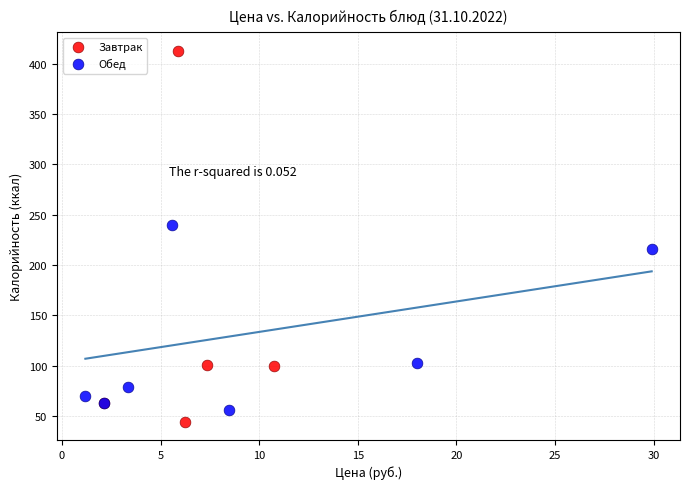

Which series has the largest Y range (max minus min)?

Завтрак